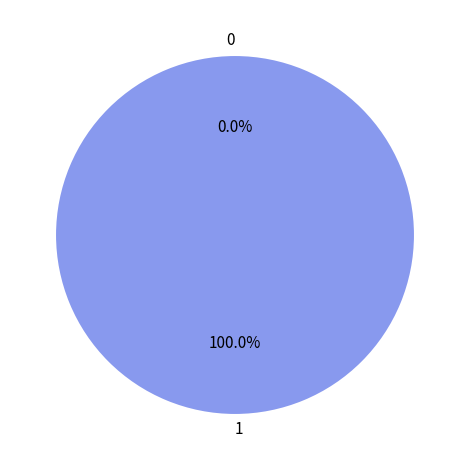

To the nearest percent, what is the combined percentage of 0 and 1?

100%